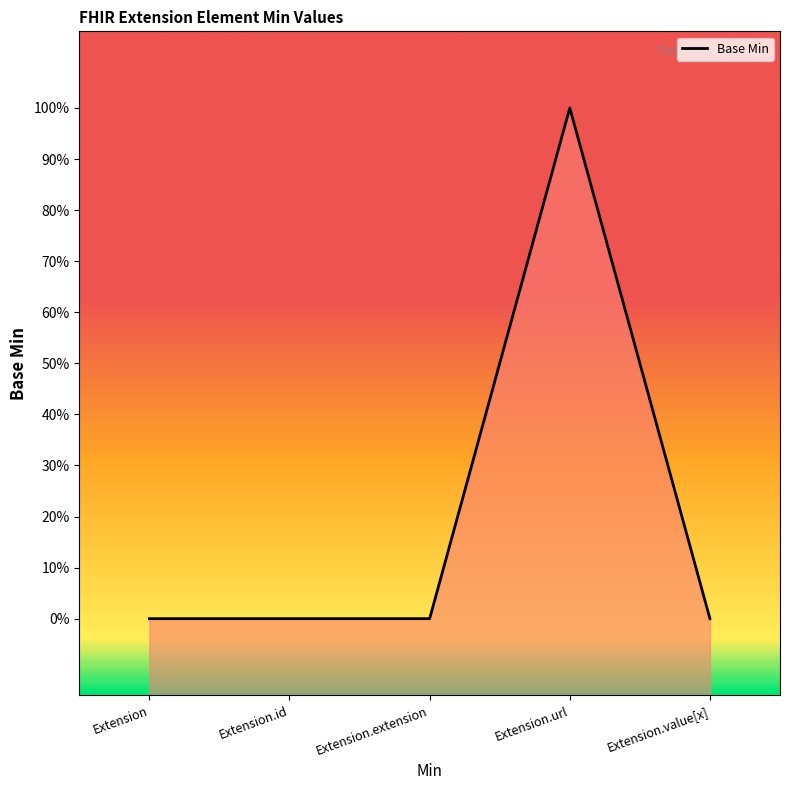

True or false: the data shows 1 at Extension.

False